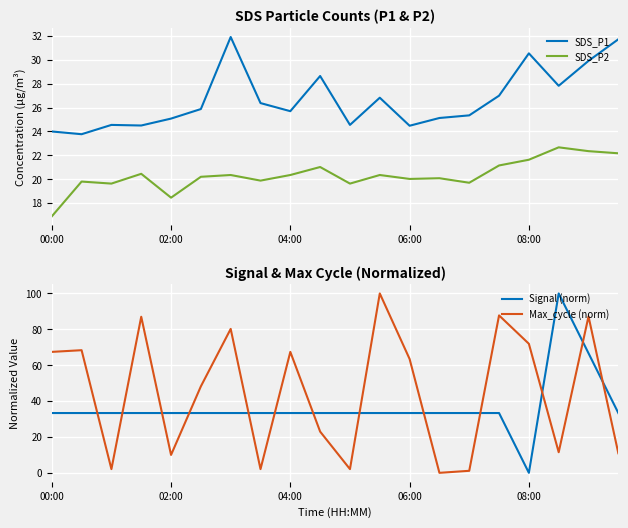

True or false: SDS_P2 and SDS_P1 cross at least once.

False